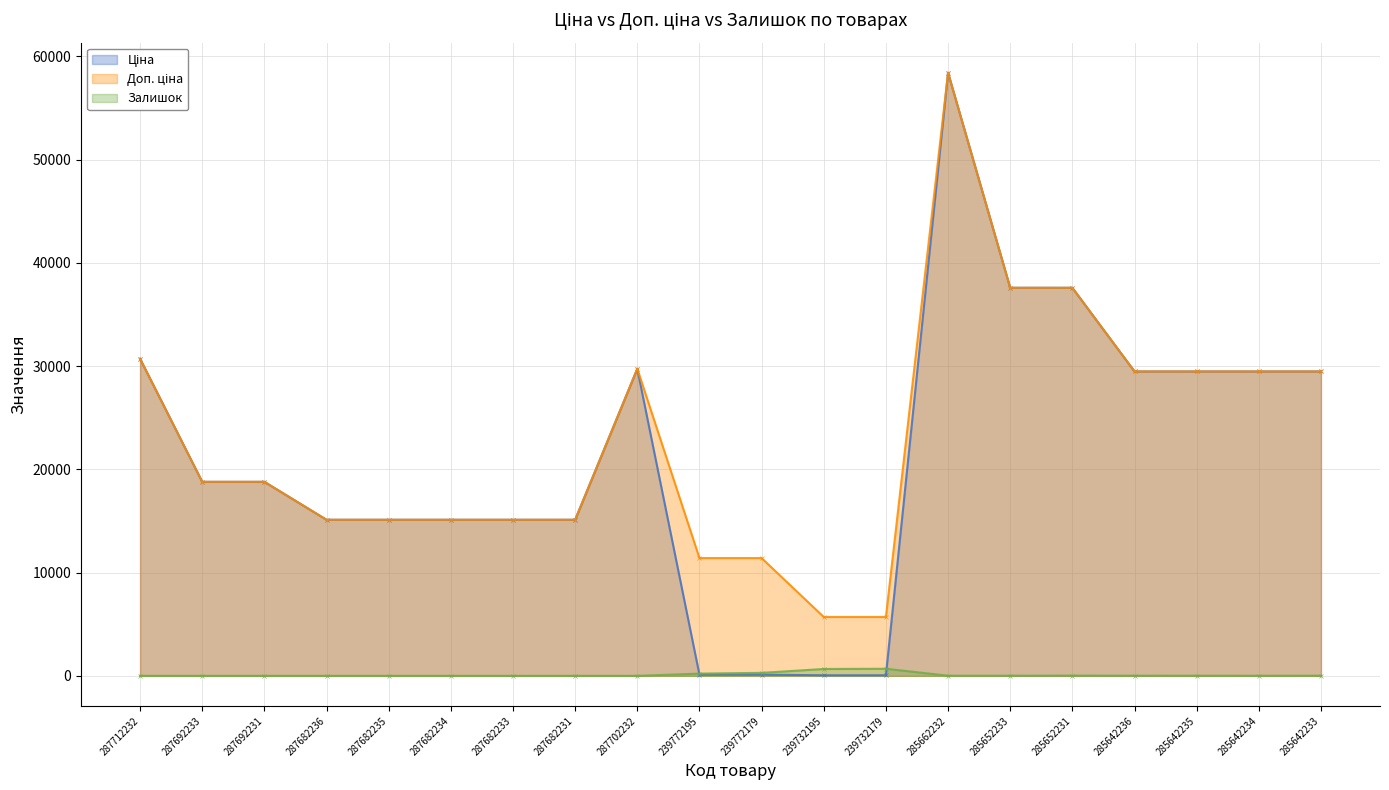

Reading left to right, transcribe all the data shown in this chart.

Ціна: 30717.1	18796.8	18796.8	15120.0	15120.0	15120.0	15120.0	15120.0	29747.2	114.1	114.1	57.0	57.0	58426.5	37593.6	37593.6	29491.5	29491.5	29491.5	29491.5
Доп. ціна: 30717.1	18796.8	18796.8	15120.0	15120.0	15120.0	15120.0	15120.0	29747.2	11410.0	11410.0	5705.0	5705.0	58426.5	37593.6	37593.6	29491.5	29491.5	29491.5	29491.5
Залишок: 0.0	0.0	0.0	0.0	0.0	0.0	0.0	0.0	0.0	218.0	290.0	665.0	686.0	14.0	13.0	23.0	16.0	13.0	10.0	14.0